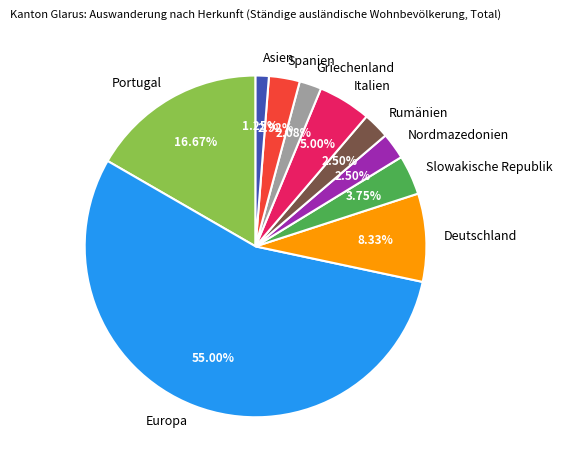

To the nearest percent, what is the combined percentage of Portugal and Deutschland?

25%